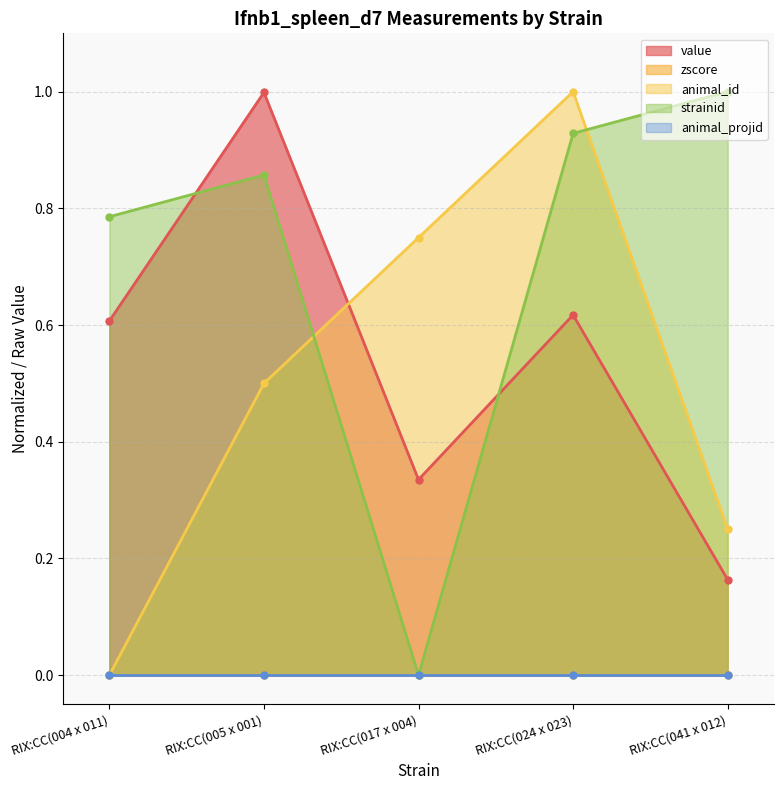

At which label does animal_id reach its peak?

RIX:CC(024 x 023)